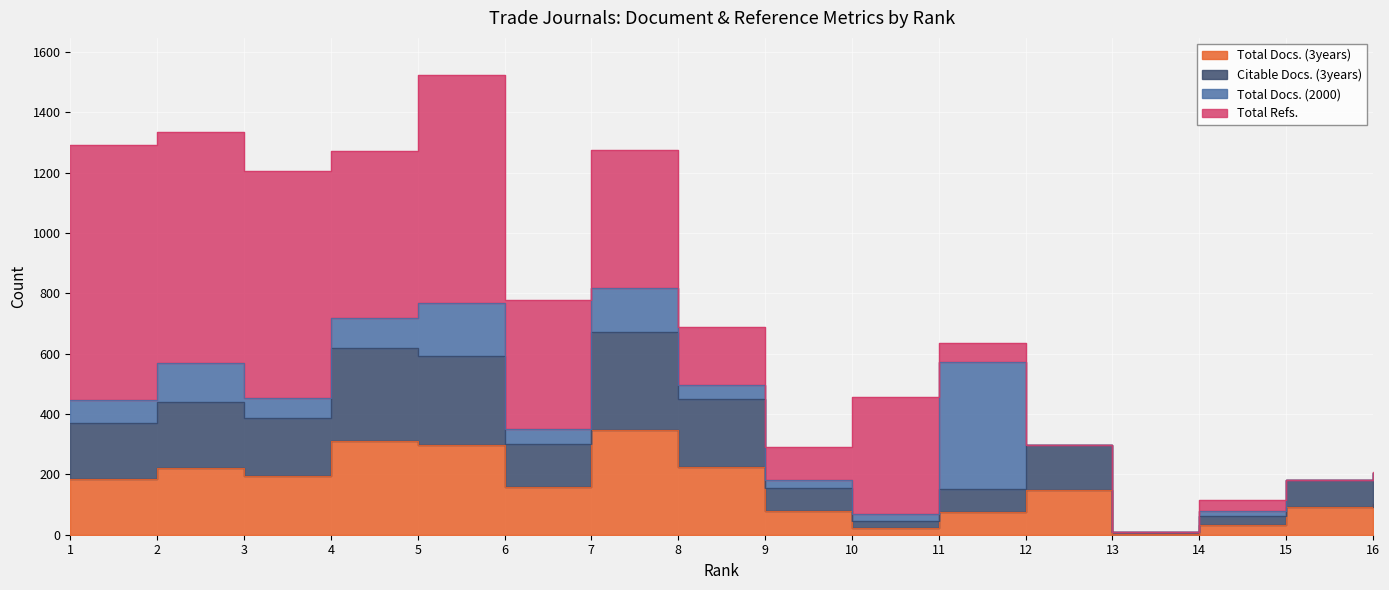

At which label does Citable Docs. (3years) reach its peak?

7